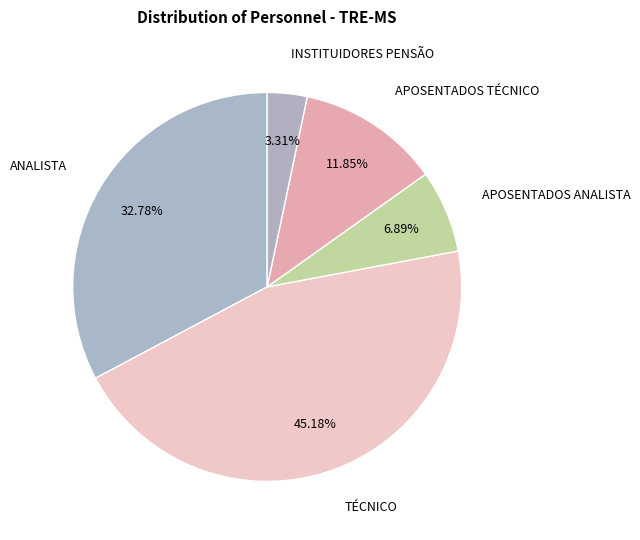

How many segments does this pie chart have?

5